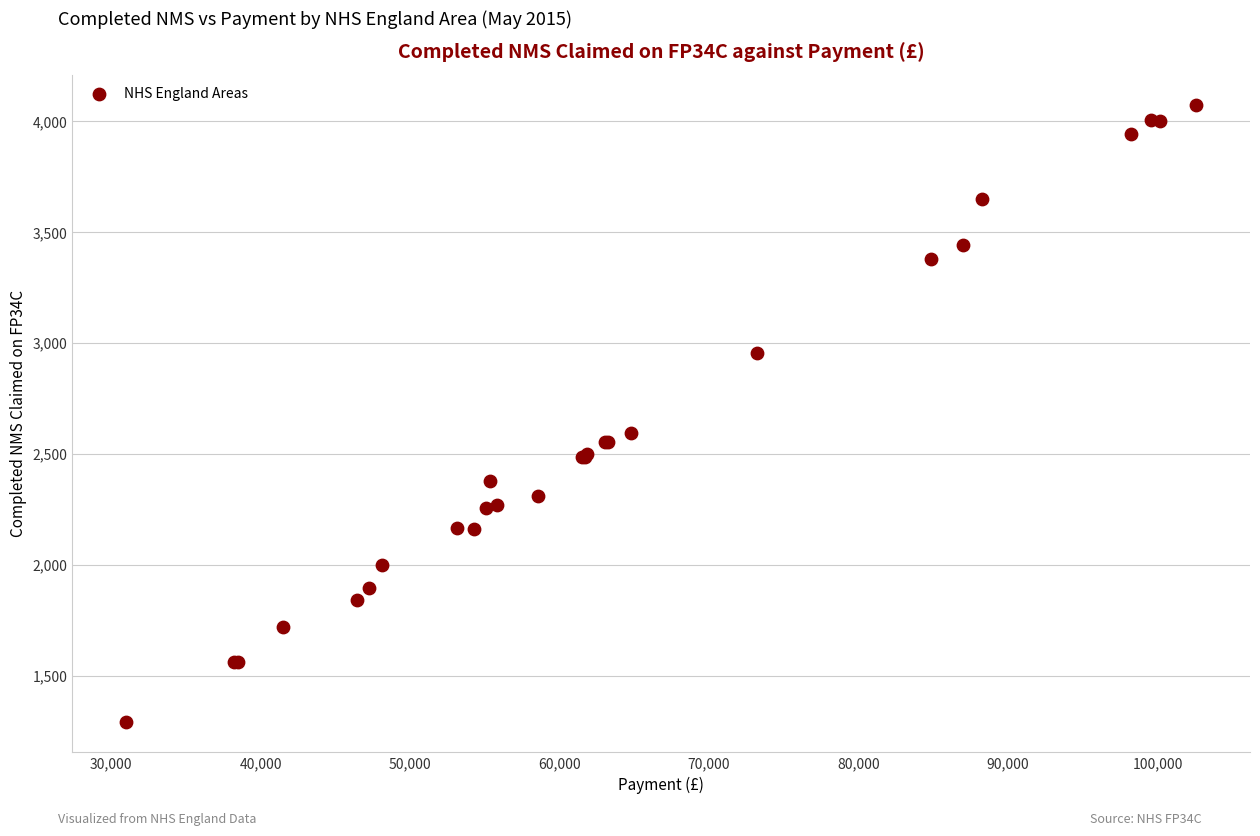

What Y value in the scatter plot is closest to 2683?

2593